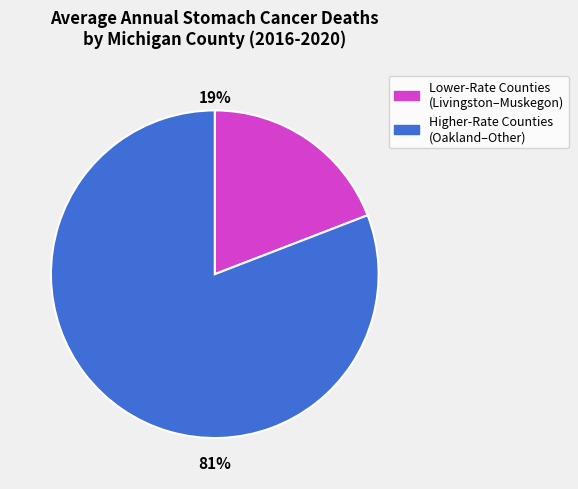

To the nearest percent, what percentage of the pie is Higher-Rate Counties (Oakland–Other)?

81%